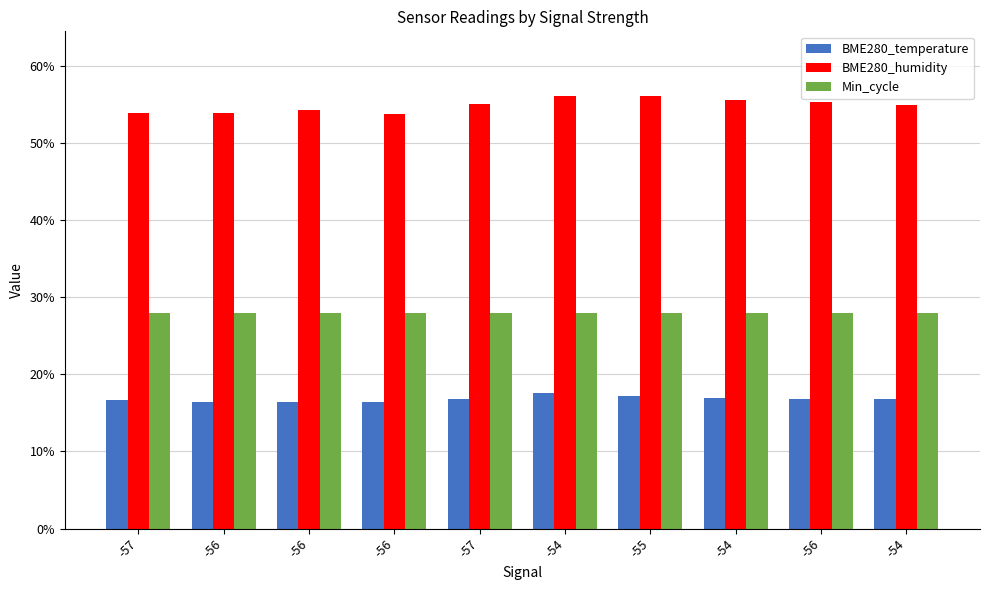

How many bars are there in total?

30